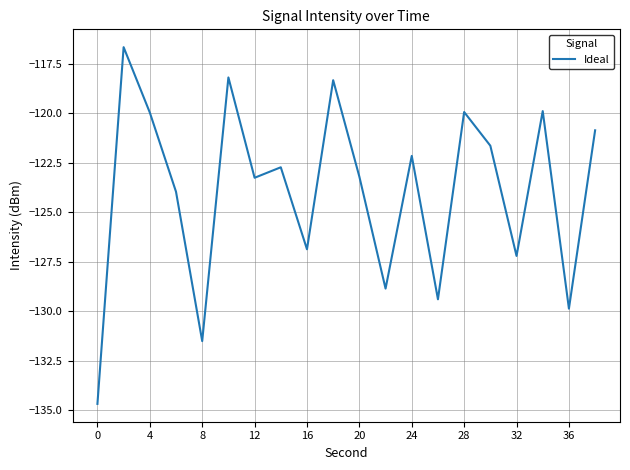

How many lines are shown in the chart?

1